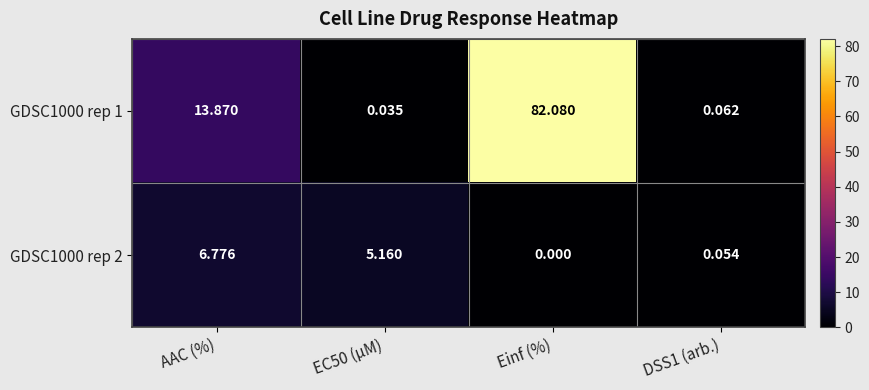

List the series in order of their peak value, highest first.

GDSC1000 rep 1, GDSC1000 rep 2